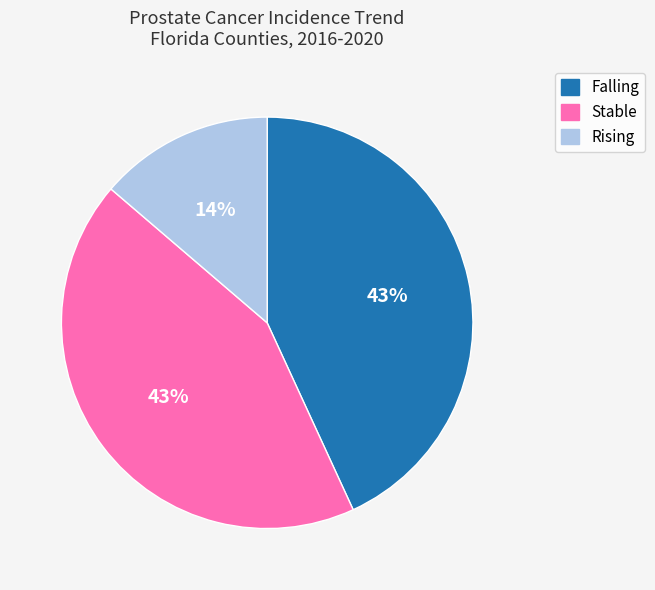

Approximately how many times larger is the value at Rising compared to Stable?

0.3